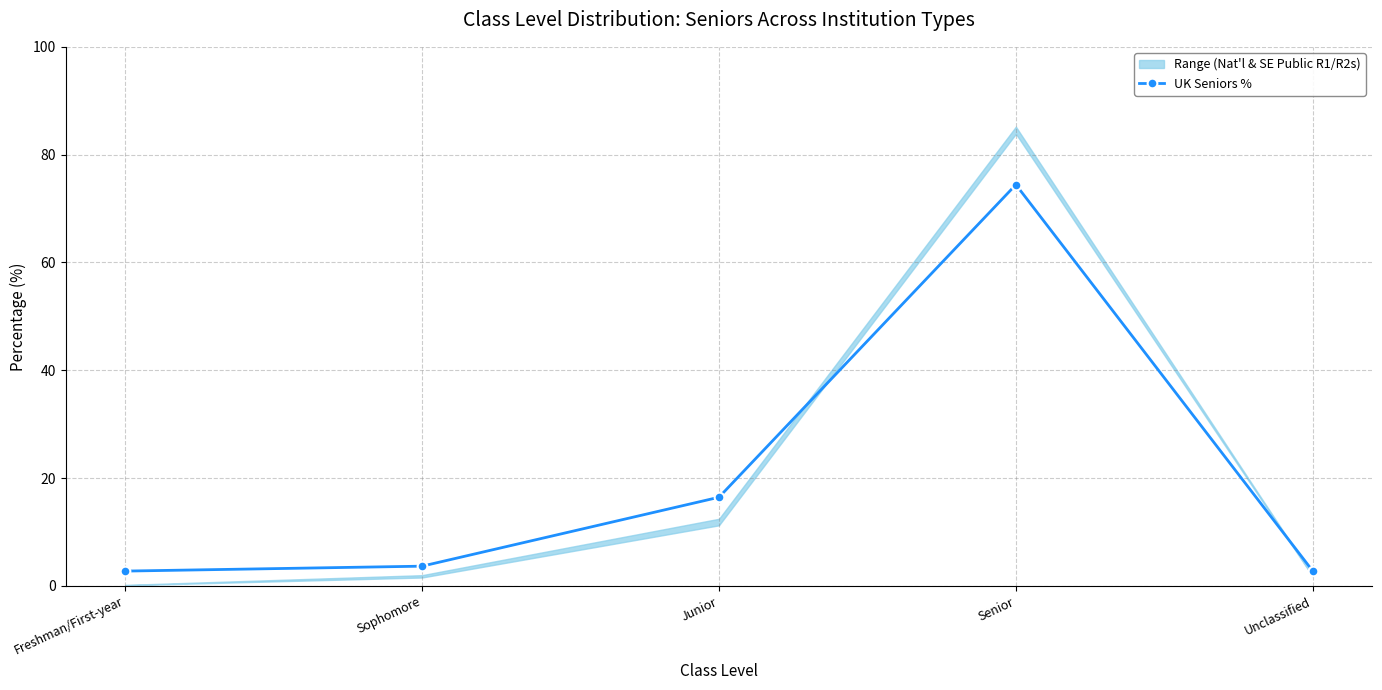

What position from the left is Sophomore?

2